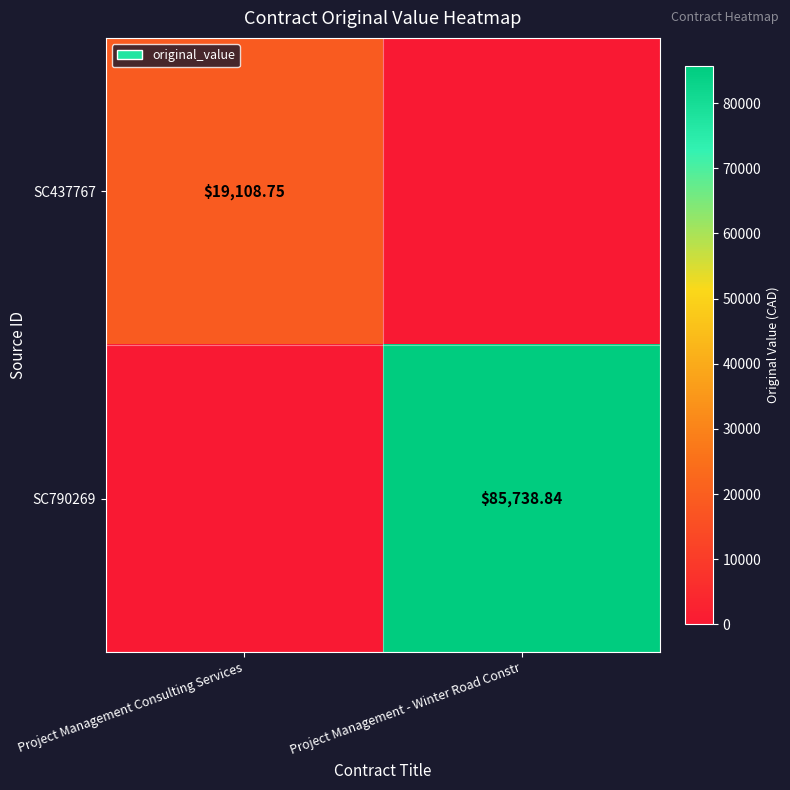

Rank the series by their average value, from lowest to highest.

SC437767, SC790269